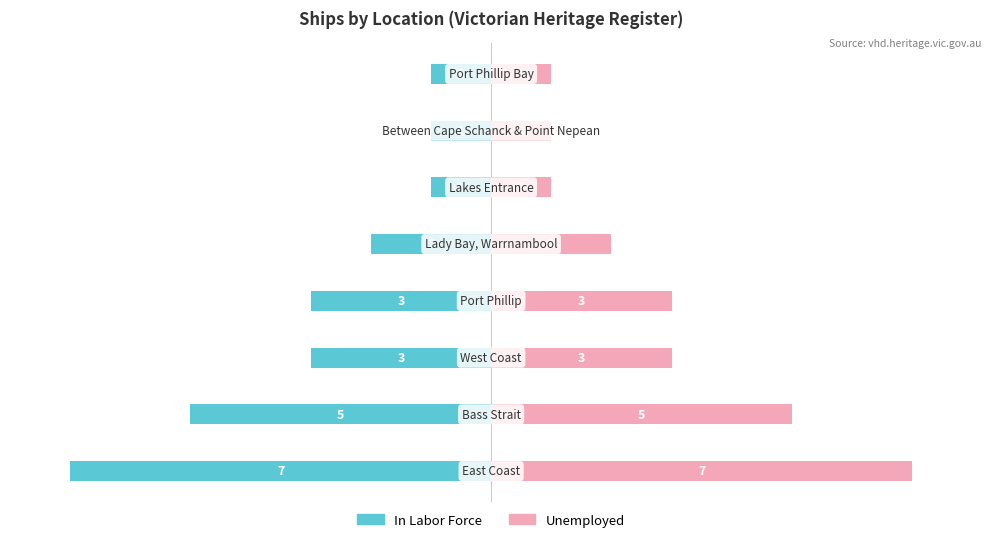

What is the minimum value shown in the chart?

-7